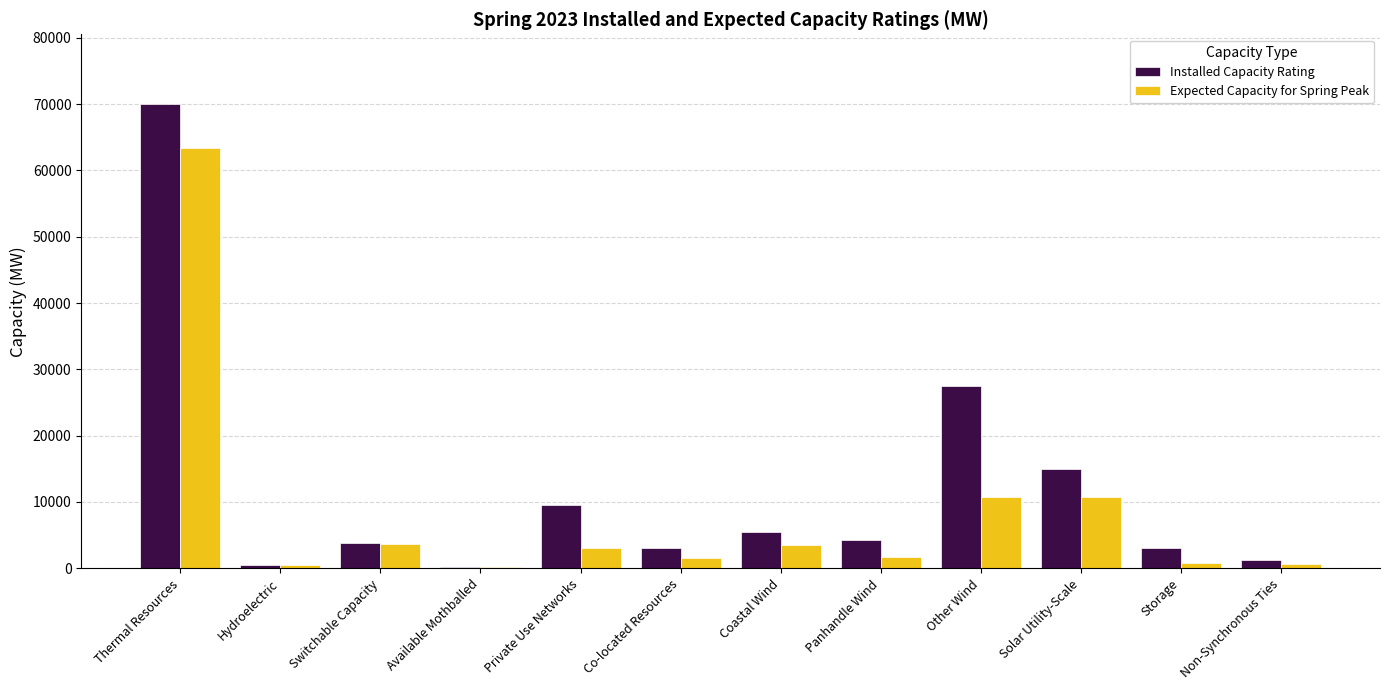

True or false: Expected Capacity for Spring Peak has a value of 63431.2 at Thermal Resources.

True